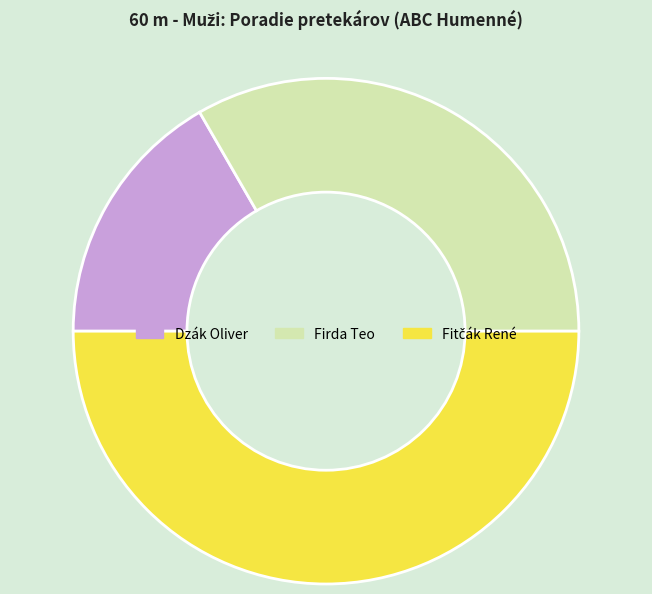

What is the ratio of the value at Firda Teo to the value at Dzák Oliver?

2.0